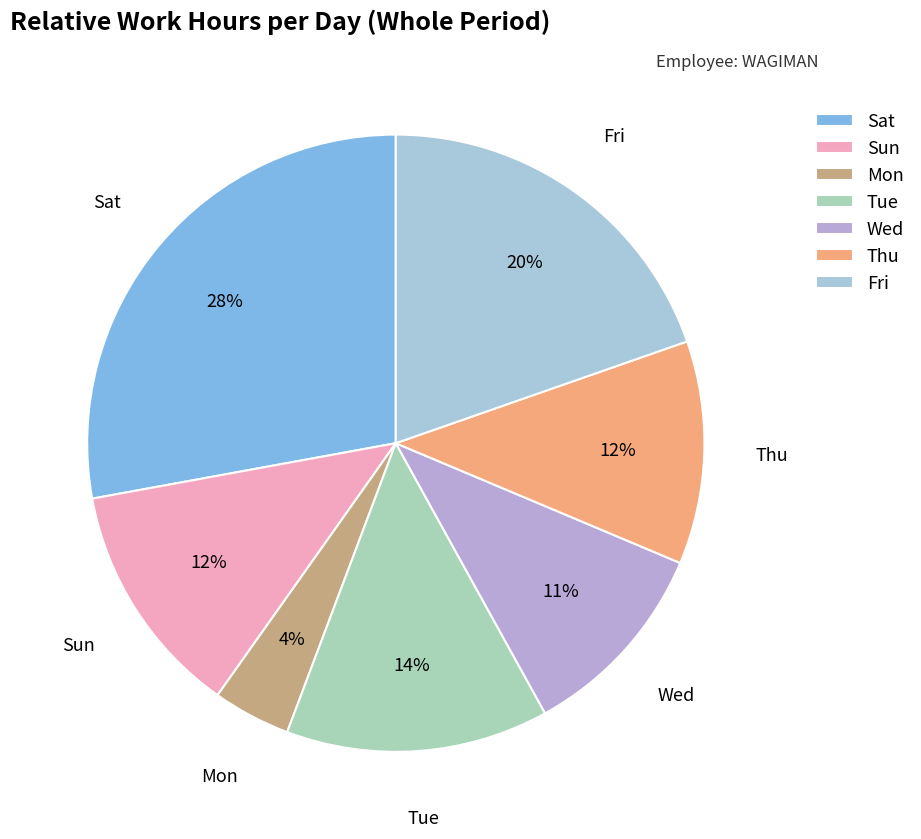

Is there any slice that represents more than half of the pie?

No